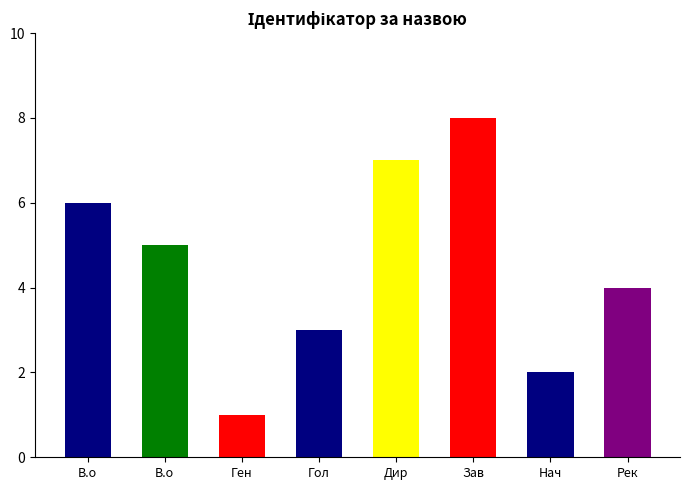

What is the change in value from Дир to Нач?

-5